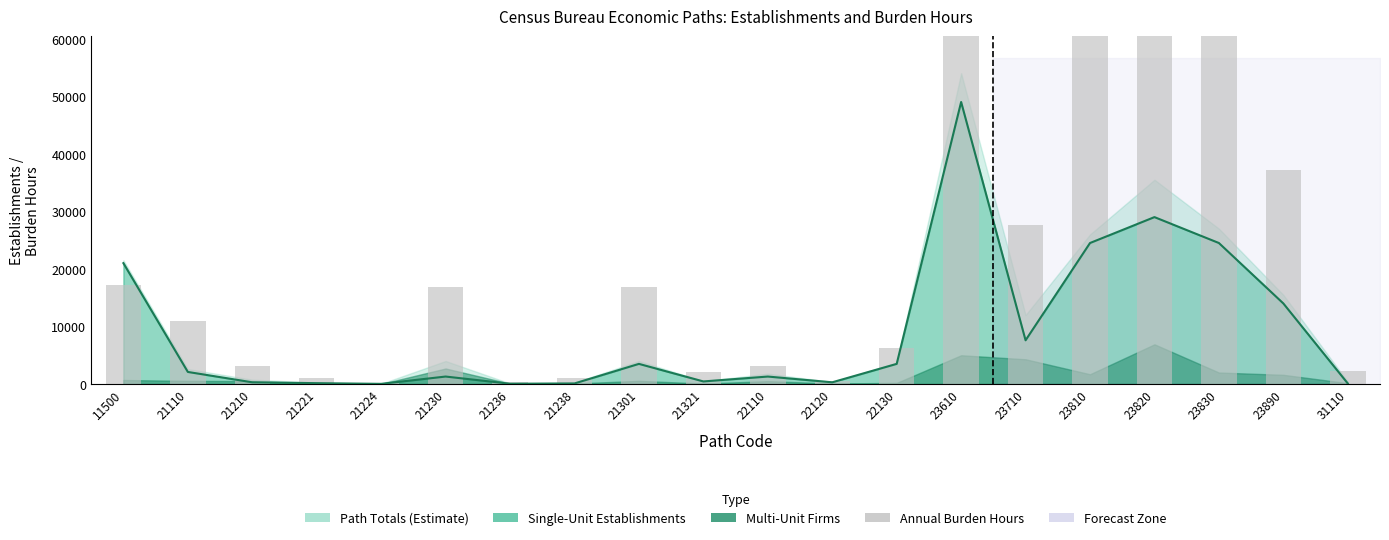

What is the difference between the second highest and second lowest values?

84780